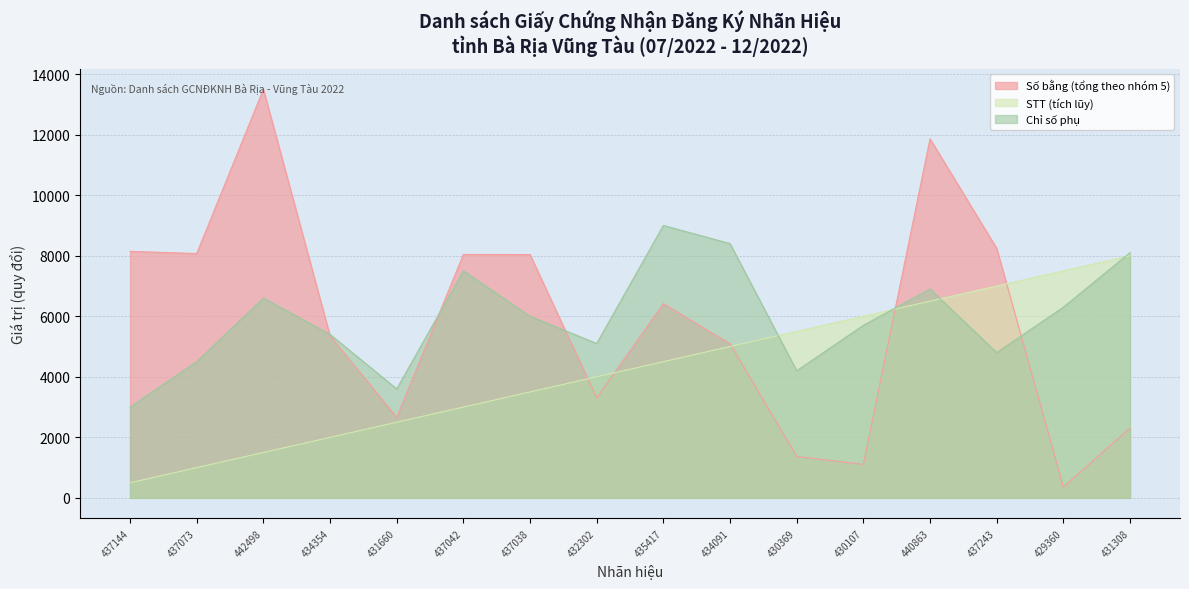

How many interior local peaks does the Số bằng (tổng theo nhóm 5) series have?

4